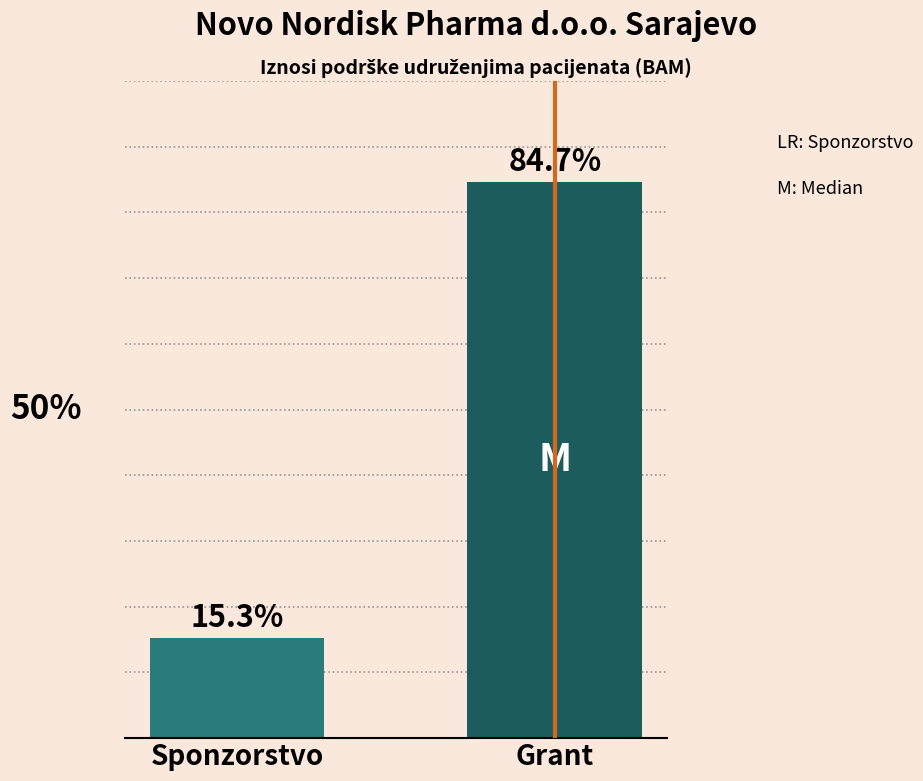

Which has a higher value, Grant or Sponzorstvo?

Grant